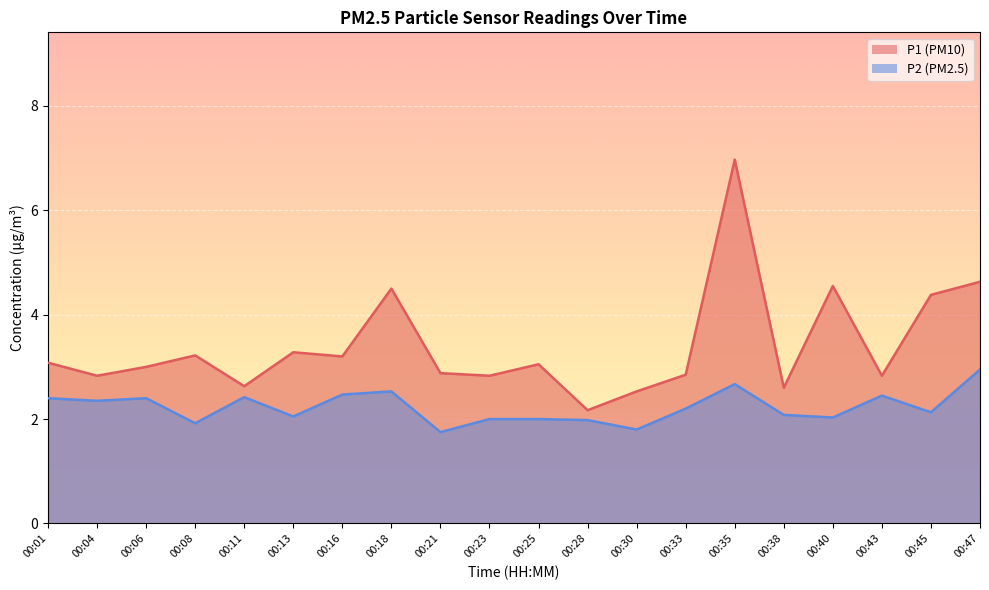

Rank the series at 00:11 from highest to lowest value.

P1, P2